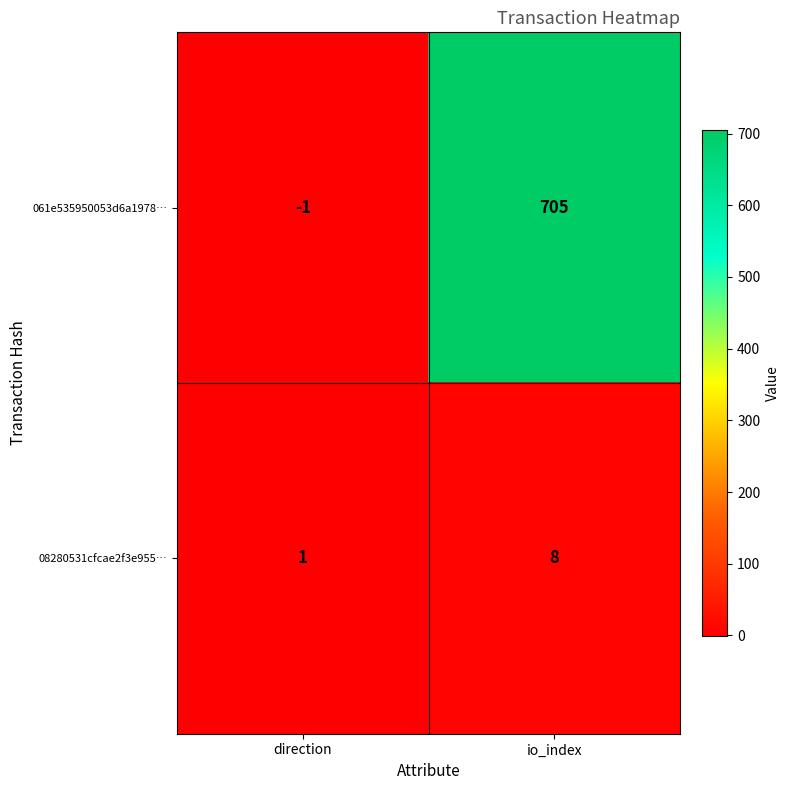

How many data points does each series have?

2